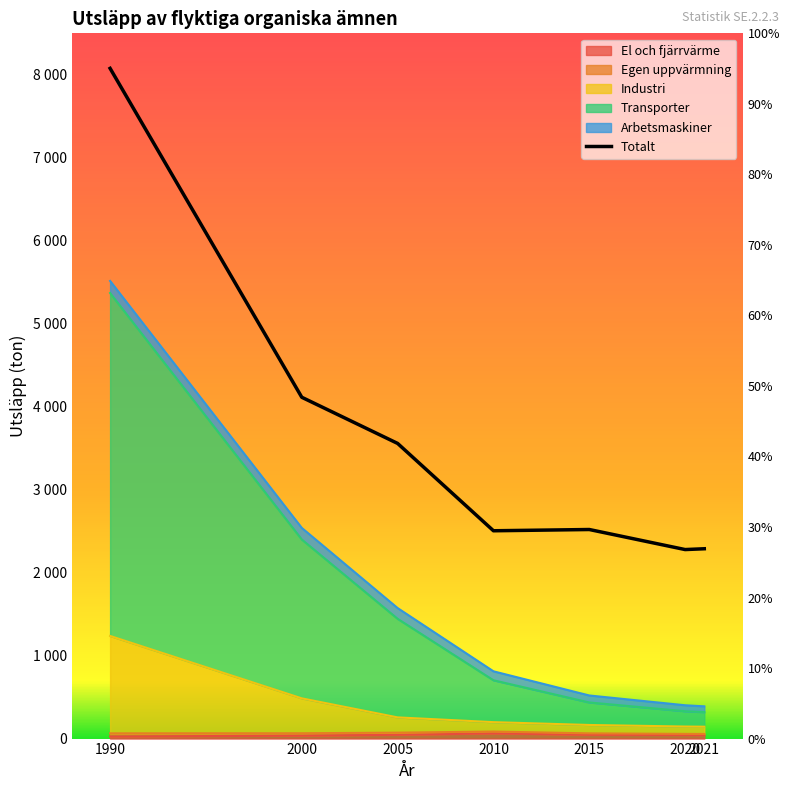

How many values in the Industri series exceed 198?

4